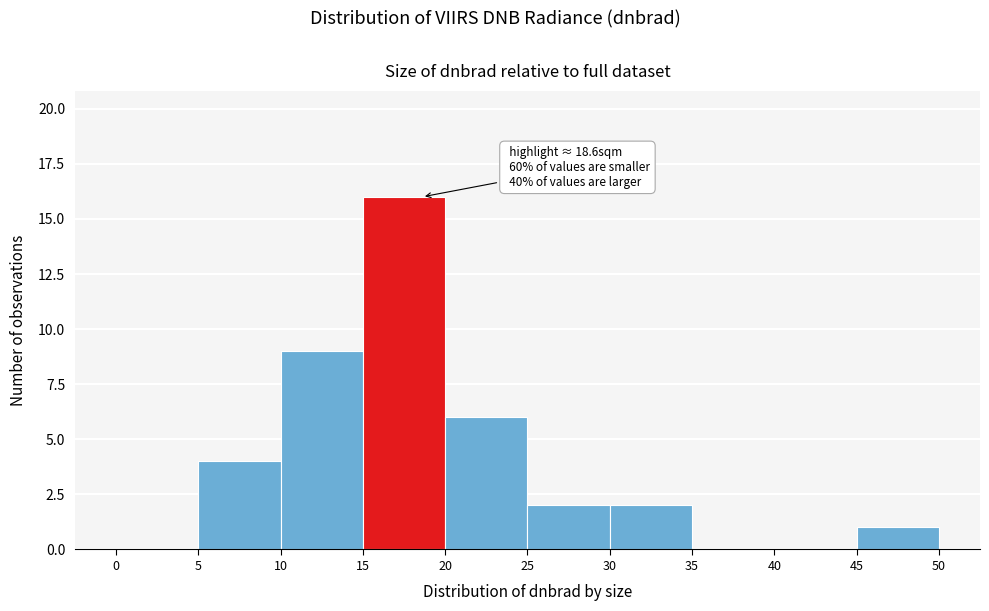

Over which range of the x-axis is the bar tallest?

15 to 20